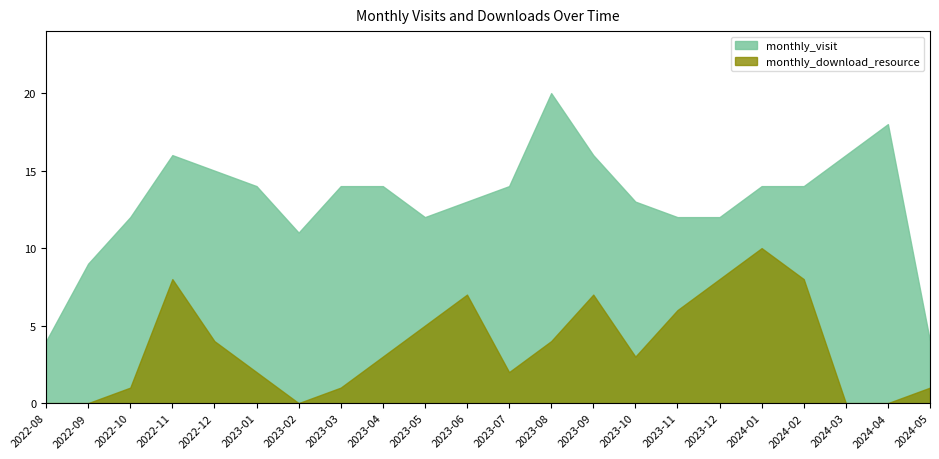

List the series in order of their peak value, lowest first.

monthly_download_resource, monthly_visit